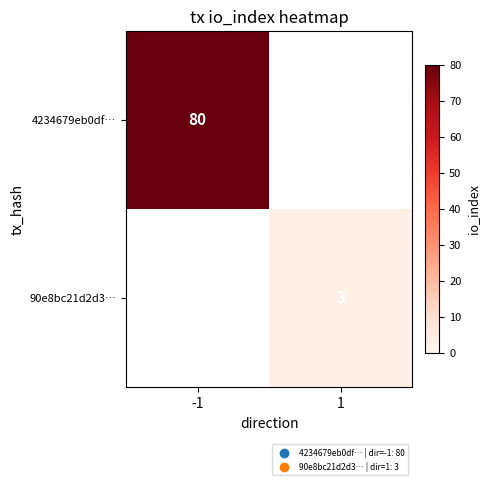

Is it true that 90e8bc21d2d3… equals 2 at 1?

False